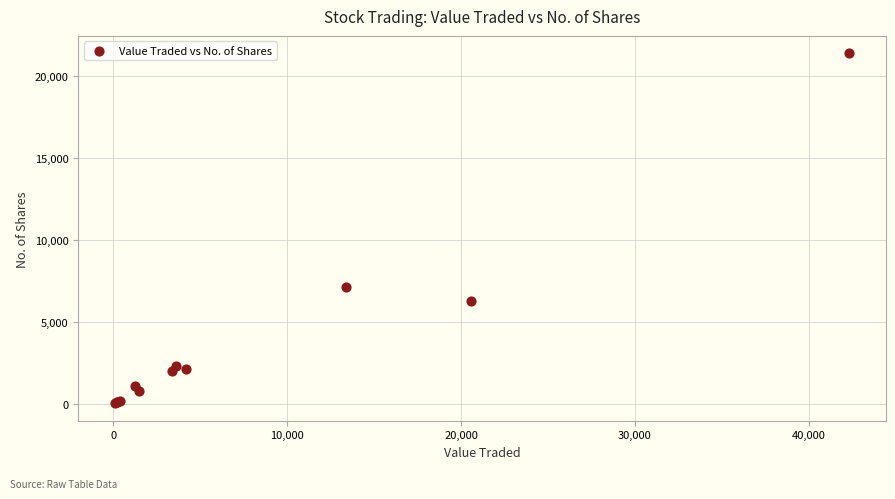

What Y value in the scatter plot is closest to 10712?

7125